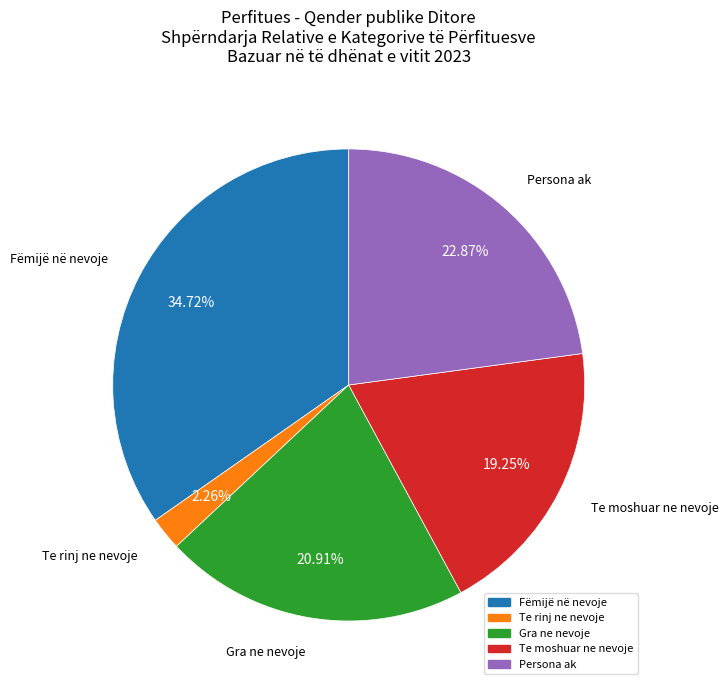

Does any single category account for the majority?

No